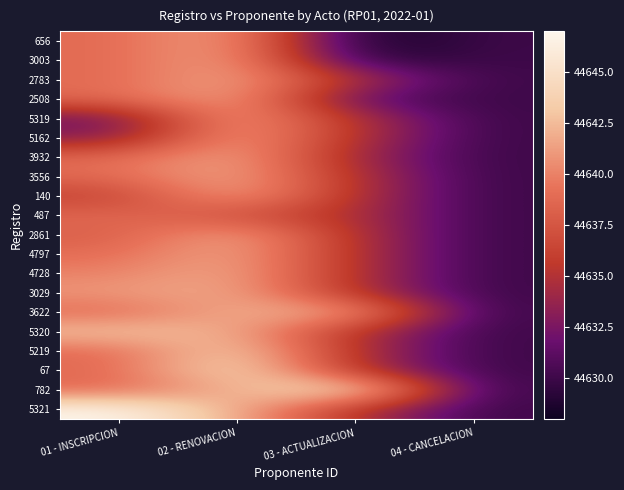

Reading right to left, transcribe all the data shown in this chart.

656: 04 - CANCELACION=44630.0	03 - ACTUALIZACION=44628.0	02 - RENOVACION=44642.0	01 - INSCRIPCION=44638.8
3003: 04 - CANCELACION=44630.0	03 - ACTUALIZACION=44629.0	02 - RENOVACION=44642.0	01 - INSCRIPCION=44638.8
2783: 04 - CANCELACION=44630.0	03 - ACTUALIZACION=44635.0	02 - RENOVACION=44642.0	01 - INSCRIPCION=44638.8
2508: 04 - CANCELACION=44630.0	03 - ACTUALIZACION=44631.0	02 - RENOVACION=44642.0	01 - INSCRIPCION=44638.8
5319: 04 - CANCELACION=44630.0	03 - ACTUALIZACION=44635.0	02 - RENOVACION=44642.0	01 - INSCRIPCION=44632.0
5162: 04 - CANCELACION=44630.0	03 - ACTUALIZACION=44635.0	02 - RENOVACION=44642.0	01 - INSCRIPCION=44633.0
3932: 04 - CANCELACION=44630.0	03 - ACTUALIZACION=44634.0	02 - RENOVACION=44642.0	01 - INSCRIPCION=44638.8
3556: 04 - CANCELACION=44630.0	03 - ACTUALIZACION=44635.0	02 - RENOVACION=44642.0	01 - INSCRIPCION=44638.8
140: 04 - CANCELACION=44630.0	03 - ACTUALIZACION=44635.0	02 - RENOVACION=44642.0	01 - INSCRIPCION=44636.0
487: 04 - CANCELACION=44630.0	03 - ACTUALIZACION=44635.0	02 - RENOVACION=44637.0	01 - INSCRIPCION=44638.8
2861: 04 - CANCELACION=44630.0	03 - ACTUALIZACION=44635.0	02 - RENOVACION=44642.0	01 - INSCRIPCION=44638.0
4797: 04 - CANCELACION=44630.0	03 - ACTUALIZACION=44635.0	02 - RENOVACION=44642.0	01 - INSCRIPCION=44639.0
4728: 04 - CANCELACION=44630.0	03 - ACTUALIZACION=44635.0	02 - RENOVACION=44642.0	01 - INSCRIPCION=44640.0
3029: 04 - CANCELACION=44630.0	03 - ACTUALIZACION=44635.0	02 - RENOVACION=44642.0	01 - INSCRIPCION=44641.0
3622: 04 - CANCELACION=44630.0	03 - ACTUALIZACION=44642.0	02 - RENOVACION=44642.0	01 - INSCRIPCION=44638.8
5320: 04 - CANCELACION=44630.0	03 - ACTUALIZACION=44635.0	02 - RENOVACION=44642.0	01 - INSCRIPCION=44643.0
5219: 04 - CANCELACION=44630.0	03 - ACTUALIZACION=44635.0	02 - RENOVACION=44644.0	01 - INSCRIPCION=44638.8
67: 04 - CANCELACION=44630.0	03 - ACTUALIZACION=44635.0	02 - RENOVACION=44645.0	01 - INSCRIPCION=44638.8
782: 04 - CANCELACION=44630.0	03 - ACTUALIZACION=44646.0	02 - RENOVACION=44642.0	01 - INSCRIPCION=44638.8
5321: 04 - CANCELACION=44630.0	03 - ACTUALIZACION=44635.0	02 - RENOVACION=44642.0	01 - INSCRIPCION=44647.0